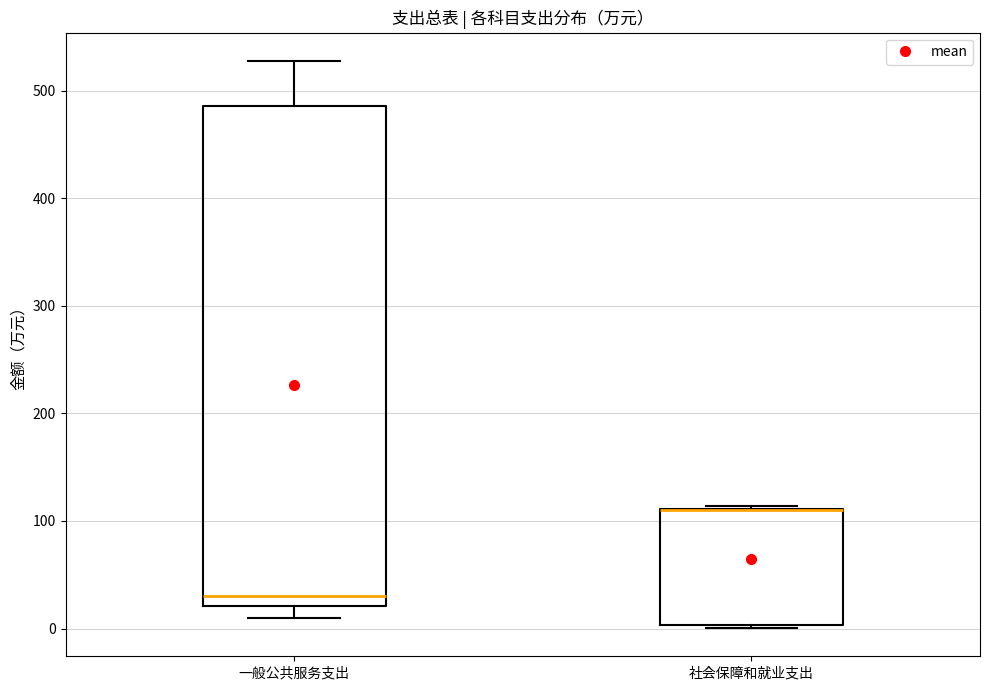

Reading left to right, read every box against the y-axis: the position of its median line, the range the box covers, and the ends of its whiskers. The values are not printed on the chart, so give them approximately, as read against the axis.

一般公共服务支出: median 30, box 20 to 490, whiskers 10 to 530
社会保障和就业支出: median 110 (drawn on the box's upper edge), box 0 to 110, whiskers 0 to 110 (just above the box's upper edge)